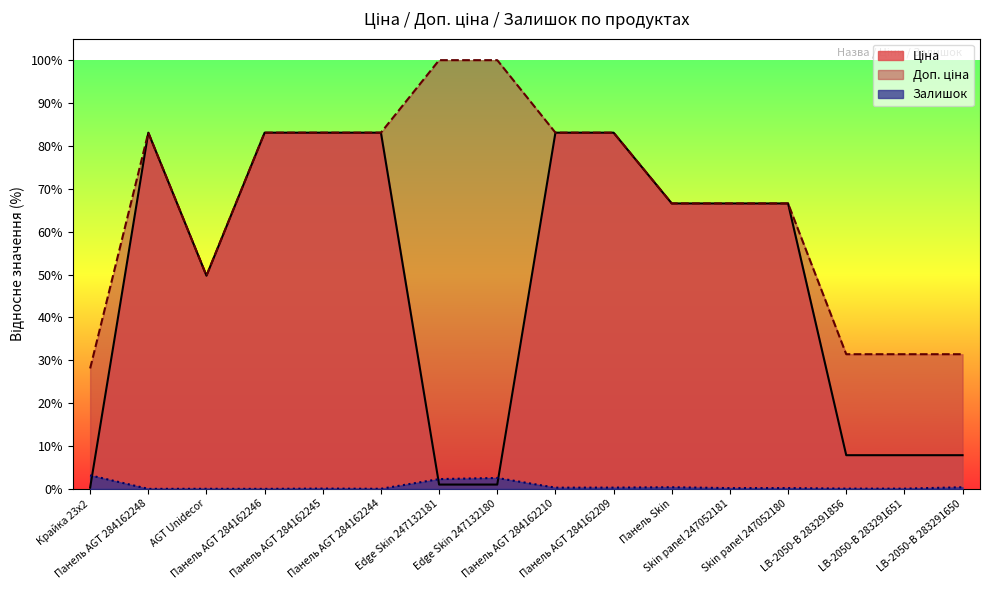

True or false: Доп. ціна and Залишок cross at least once.

False